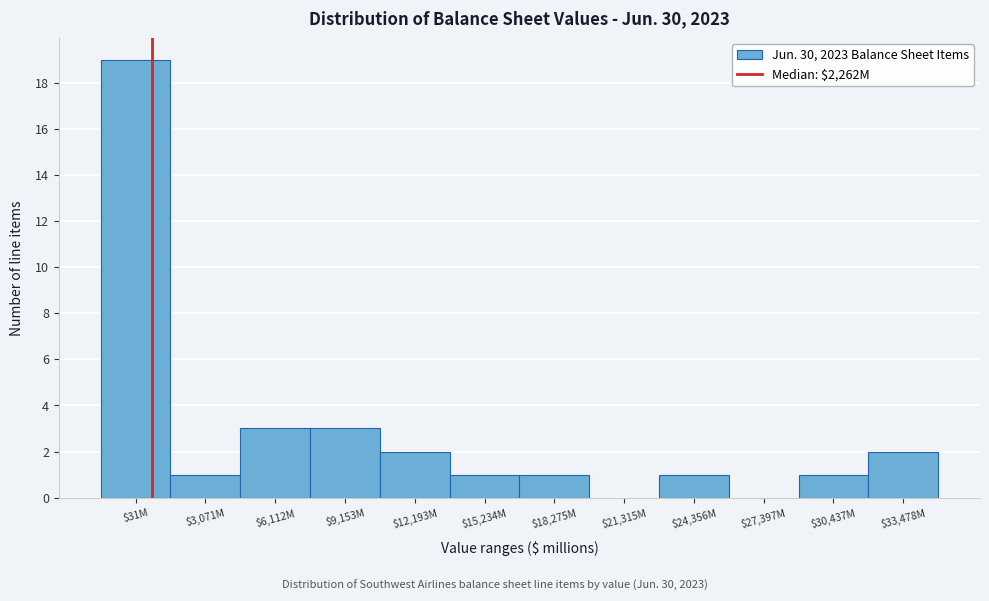

Which label corresponds to the largest value in the chart?

$31M